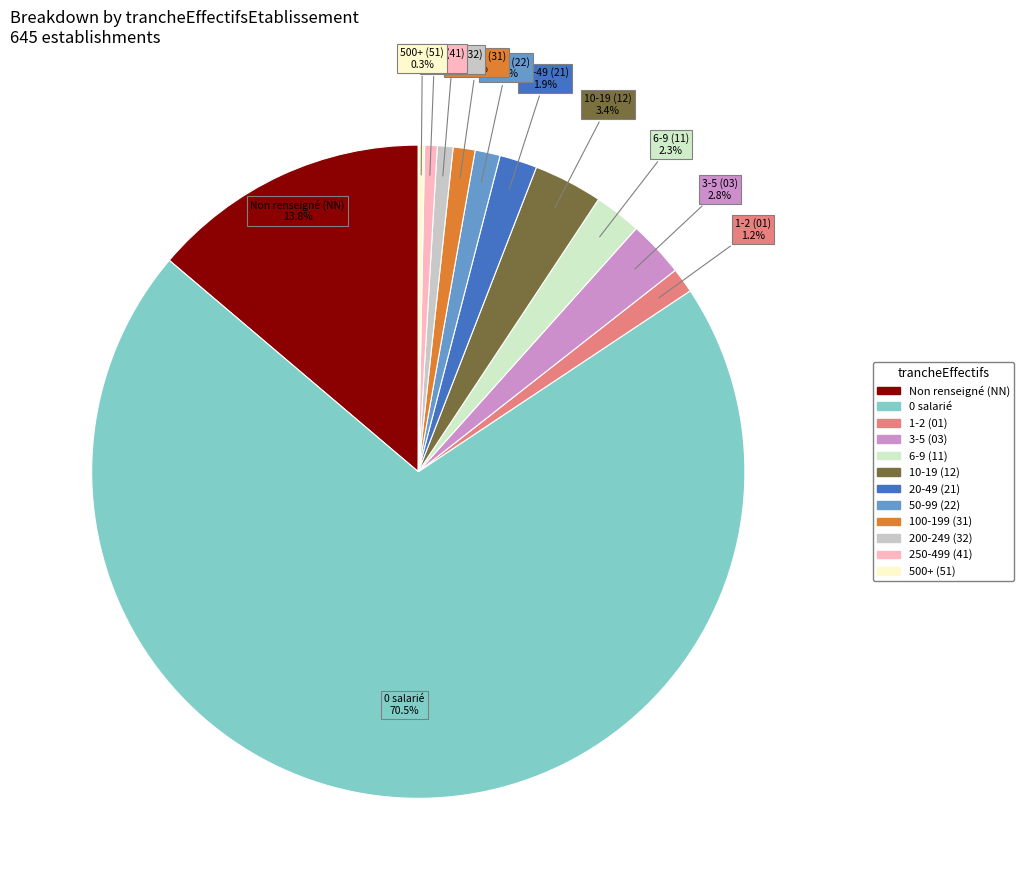

How many slices are in this pie chart?

12